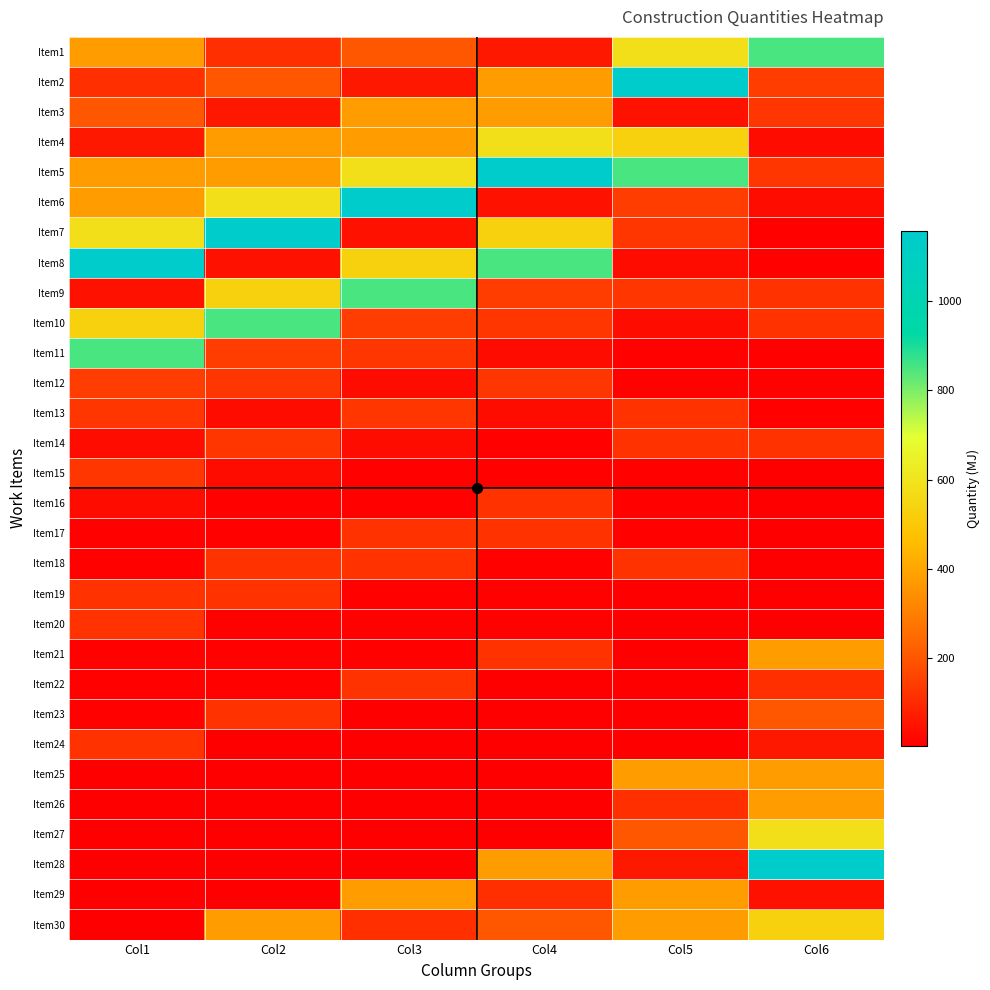

Rank the series by their maximum value, from highest to lowest.

Item2, Item5, Item6, Item7, Item8, Item28, Item1, Item9, Item10, Item11, Item4, Item27, Item30, Item3, Item25, Item26, Item29, Item21, Item23, Item12, Item13, Item14, Item15, Item16, Item17, Item18, Item19, Item20, Item22, Item24